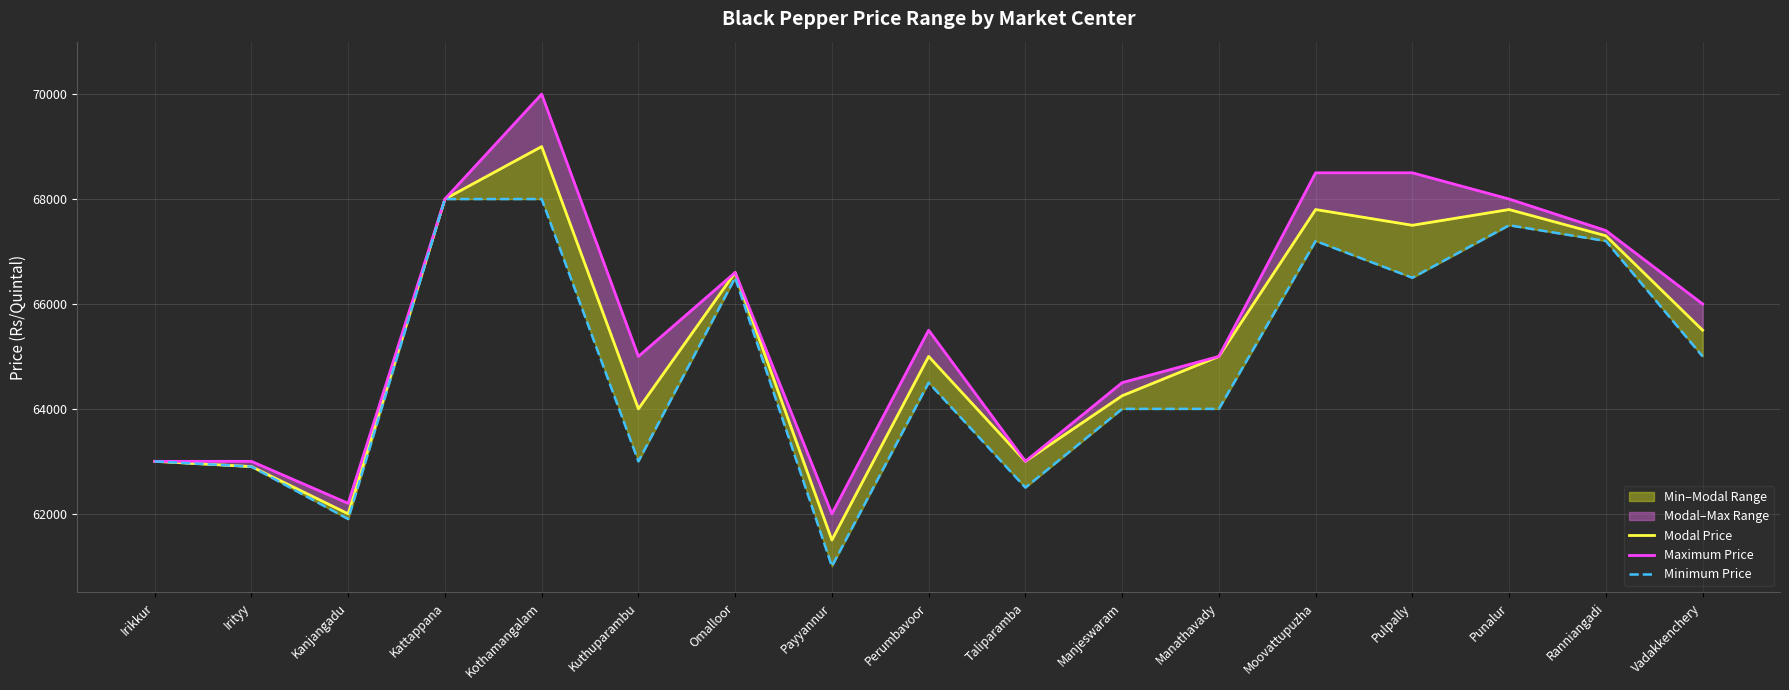

The Modal Price series shows 40621 at Ranniangadi. True or false?

False